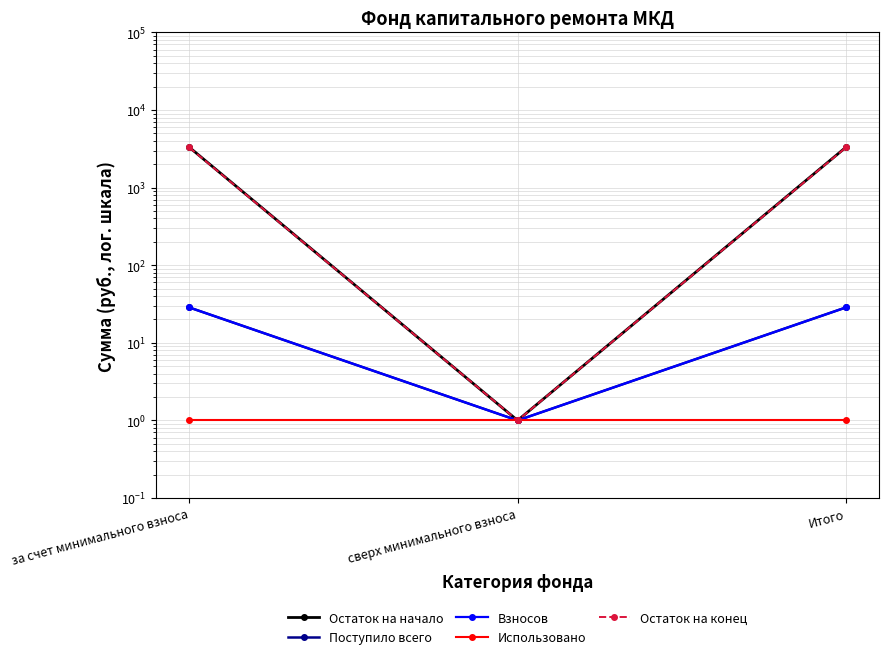

Which has a higher value, сверх минимального взноса or Итого?

Итого